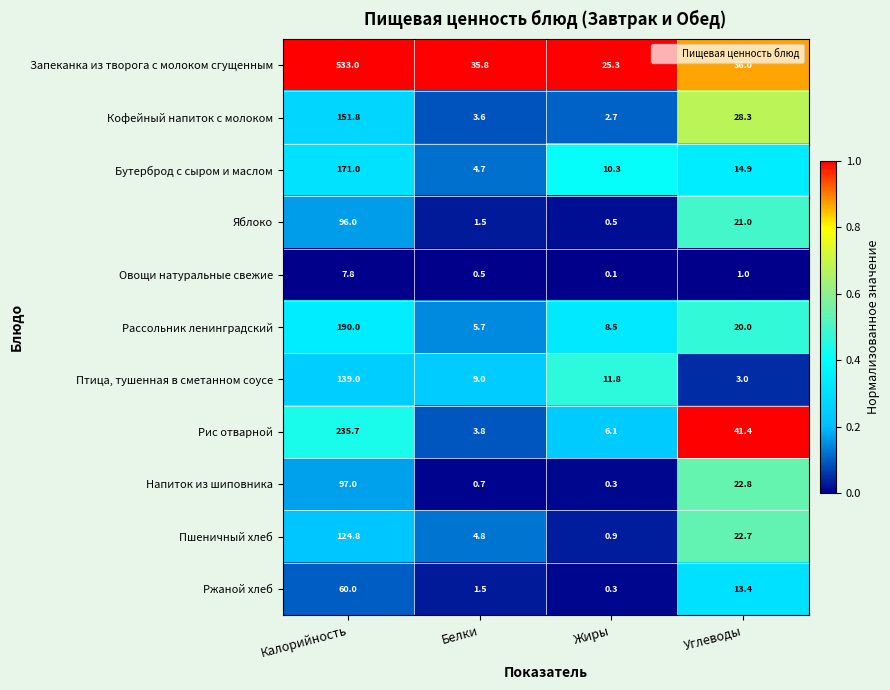

At which category does the chart reach its peak across all series?

Калорийность